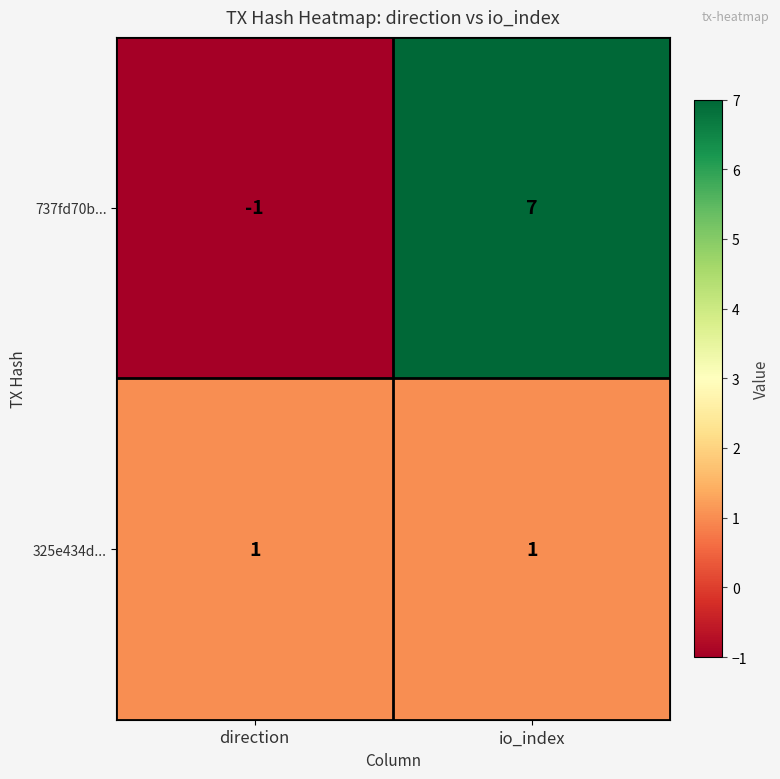

Which category has the lowest value in the 737fd70b... series?

direction